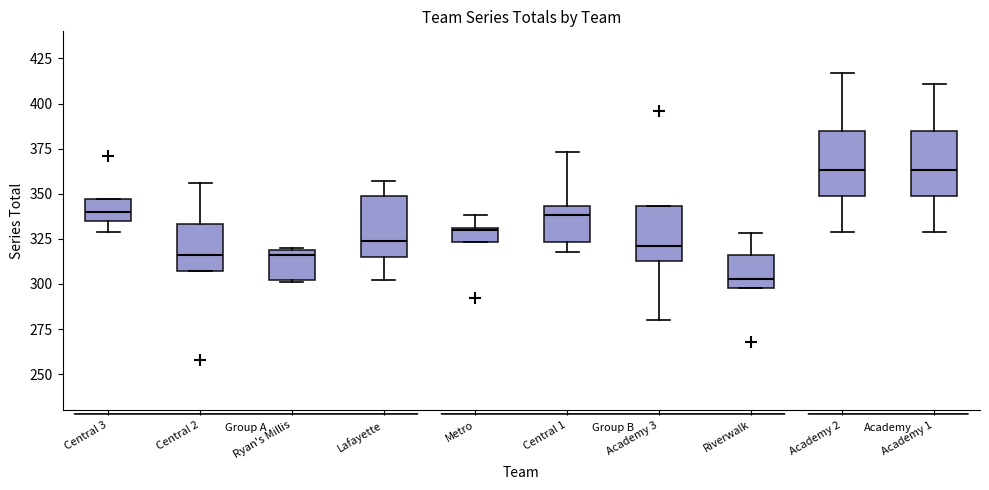

Reading left to right, read every box against the y-axis: the position of its median line, the range the box covers, and the ends of its whiskers. The values are not printed on the chart, so give them approximately, as read against the axis.

Central 3: median 340, box 335 to 345, whiskers 330 to 345
Central 2: median 315, box 305 to 335, whiskers 305 to 355
Ryan's Millis: median 315, box 300 to 320, whiskers 300 to 320
Lafayette: median 325, box 315 to 350, whiskers 300 to 355
Metro: median 330, box 325 to 330, whiskers 325 to 340
Central 1: median 340, box 325 to 345, whiskers 320 to 375
Academy 3: median 320, box 315 to 345, whiskers 280 to 345
Riverwalk: median 305, box 300 to 315, whiskers 300 to 330
Academy 2: median 365, box 350 to 385, whiskers 330 to 415
Academy 1: median 365, box 350 to 385, whiskers 330 to 410